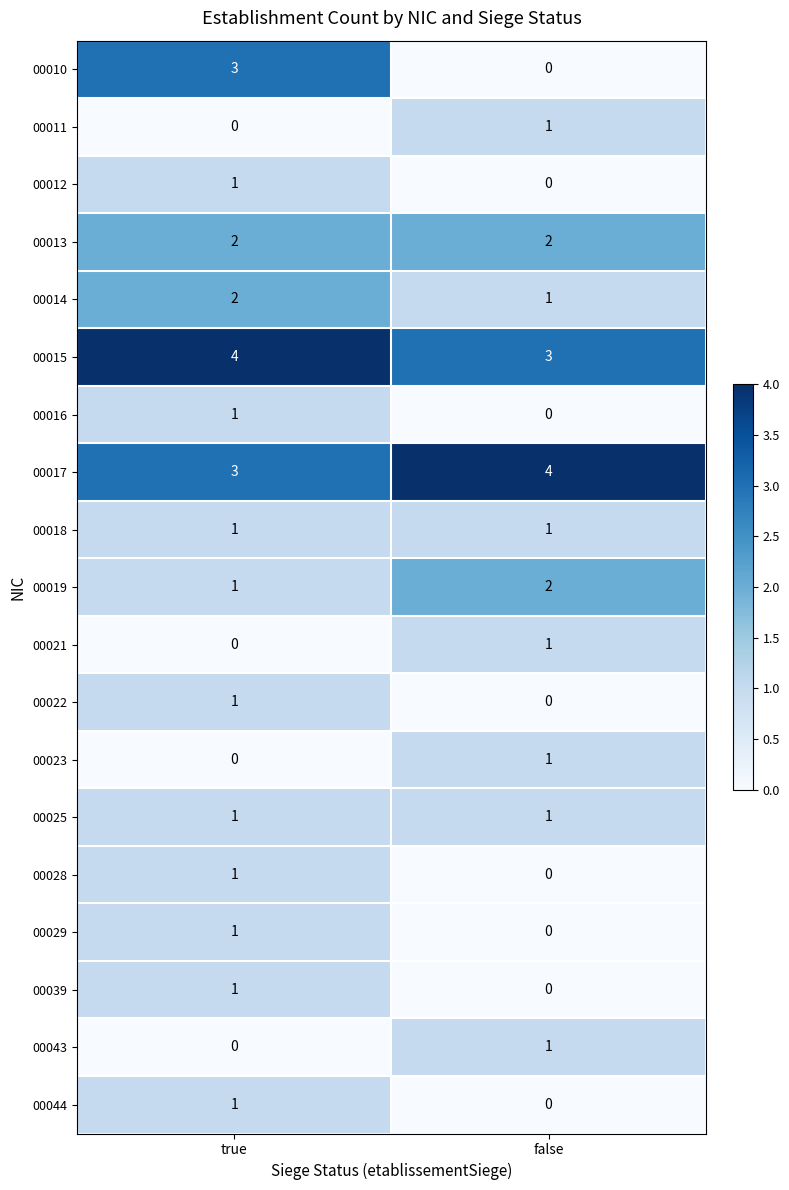

What is the greatest value displayed?

4